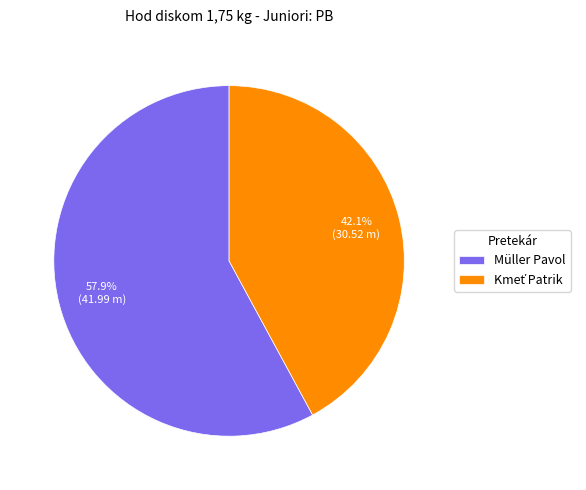

The Müller Pavol slice represents 69% of the pie. True or false?

False